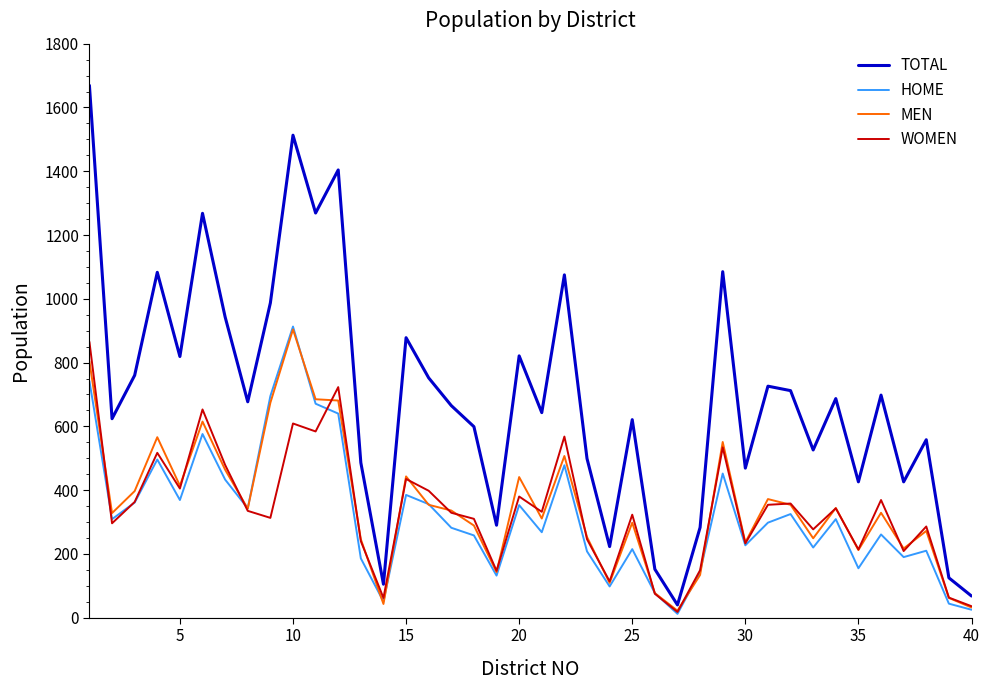

Which series has the largest total across all categories?

TOTAL